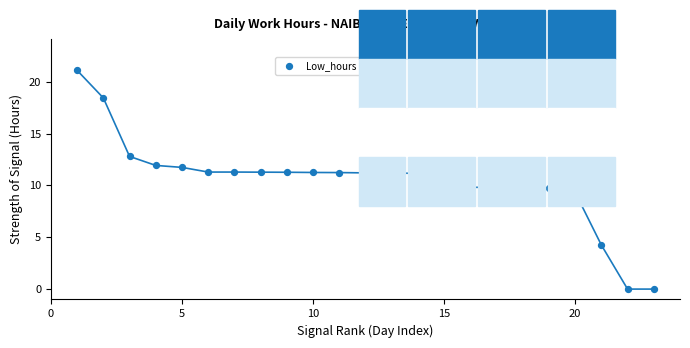

What is the range of X values (max minus min)?

22.0